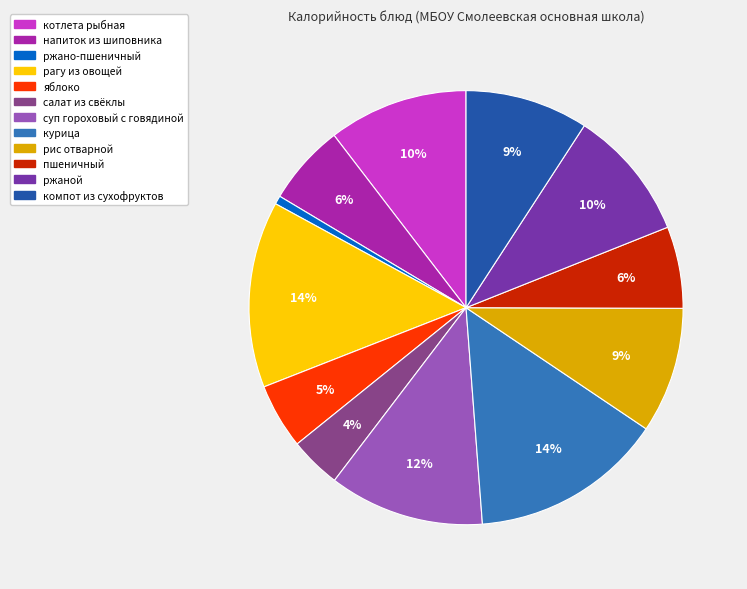

To the nearest percent, what percentage of the pie is ржаной?

10%